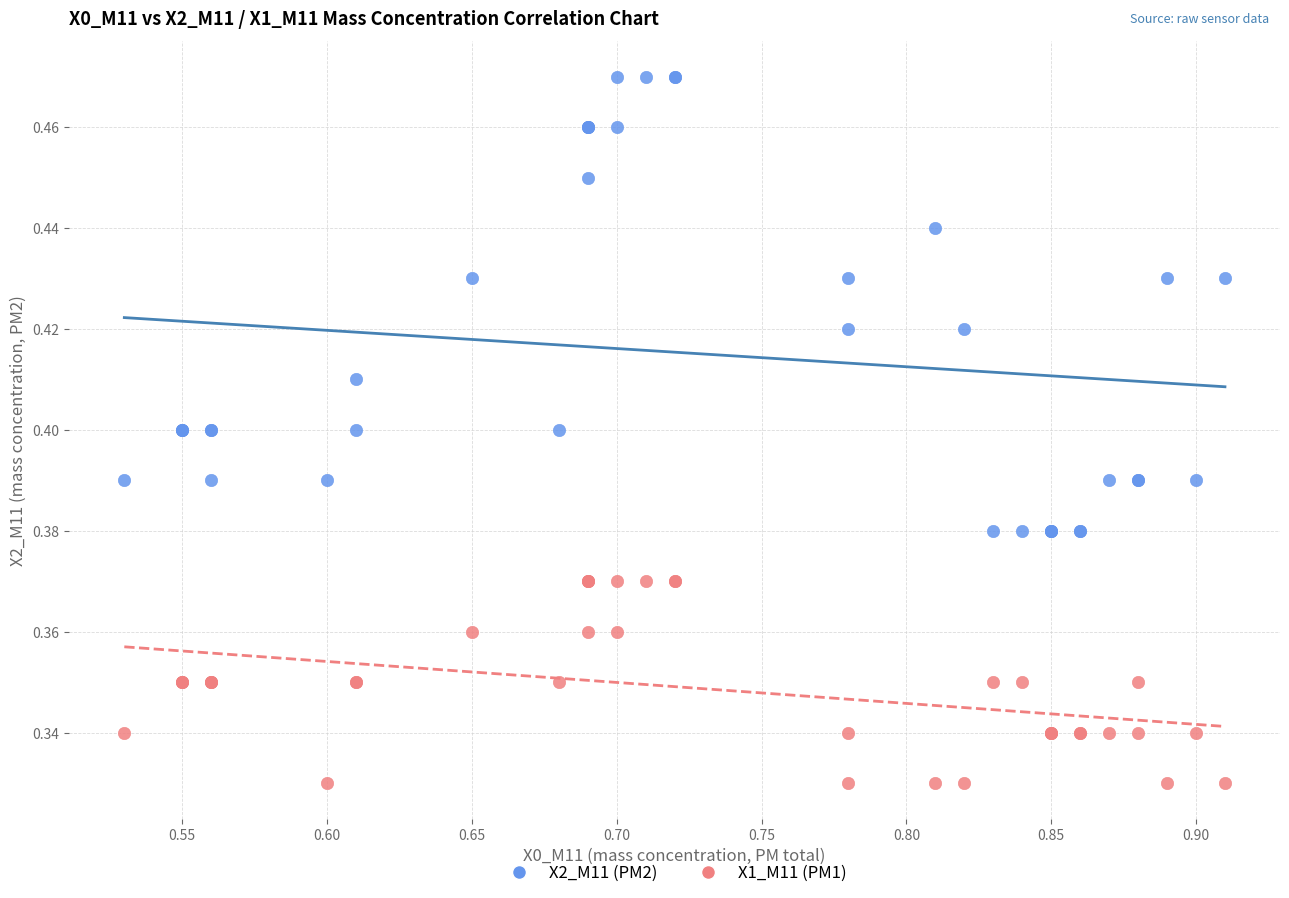

Which series reaches the minimum Y coordinate?

X1_M11 (PM1)